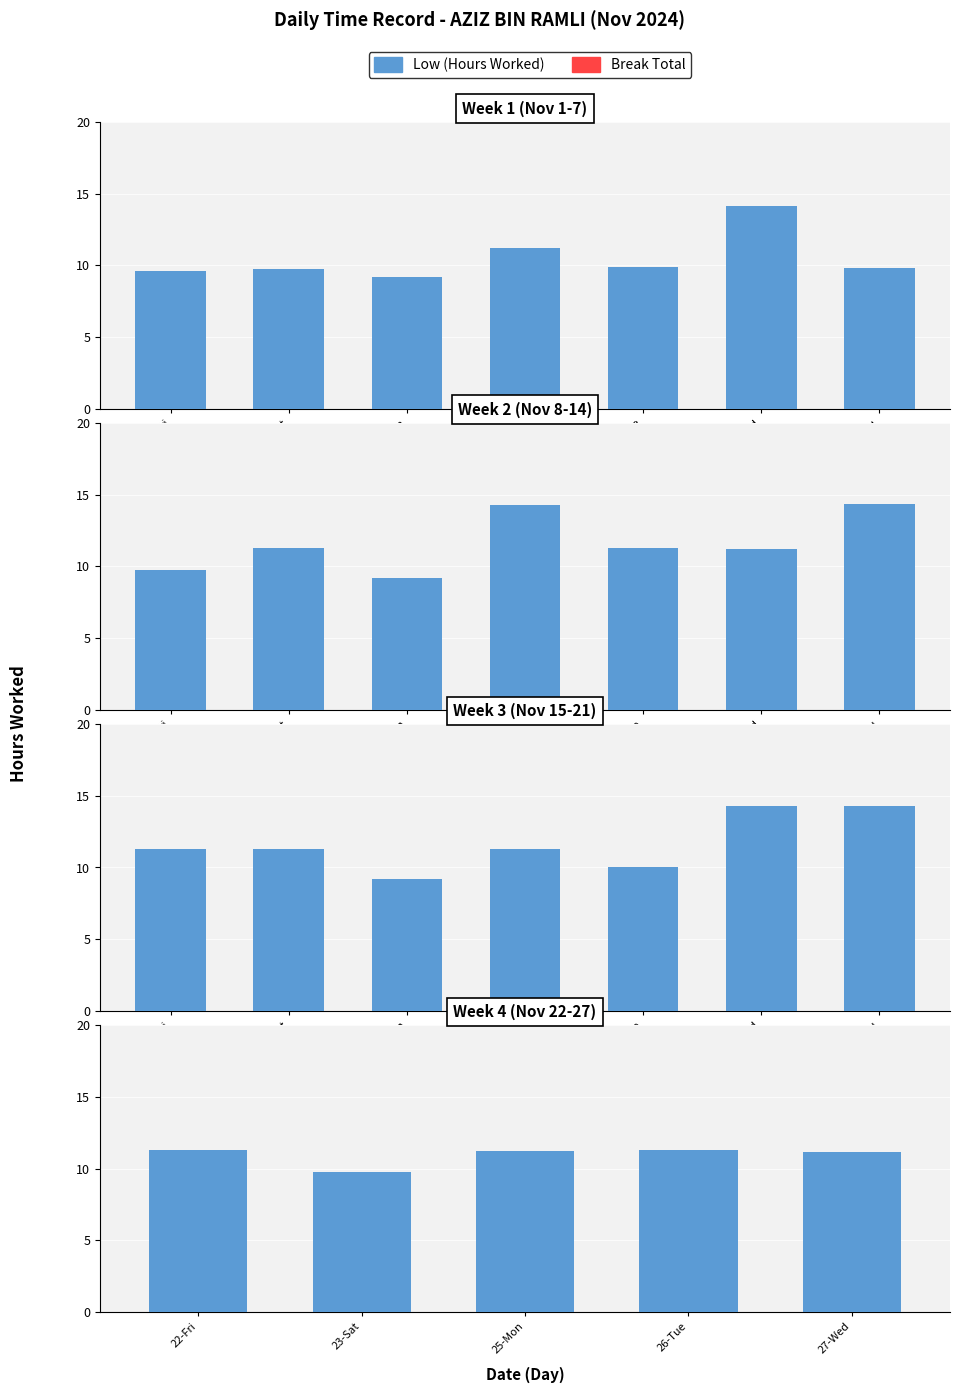

What are all the series names shown in the legend?

Low (Hours Worked), Break Total